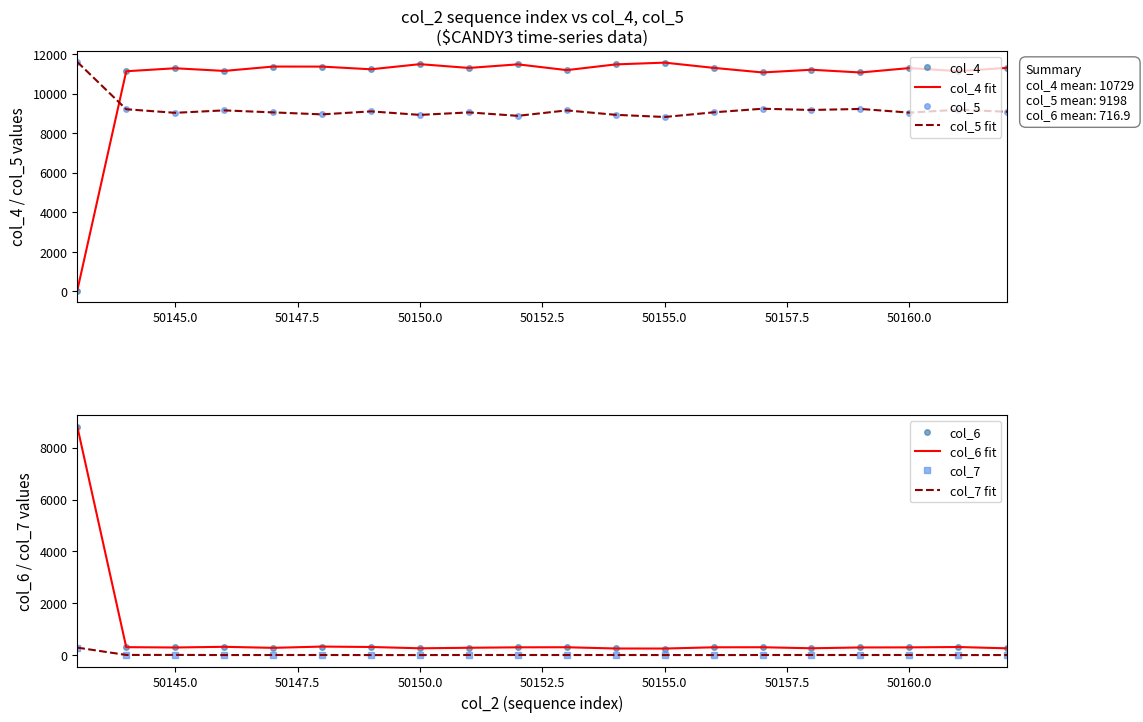

Where does the col_6 series first go above 299?

50143